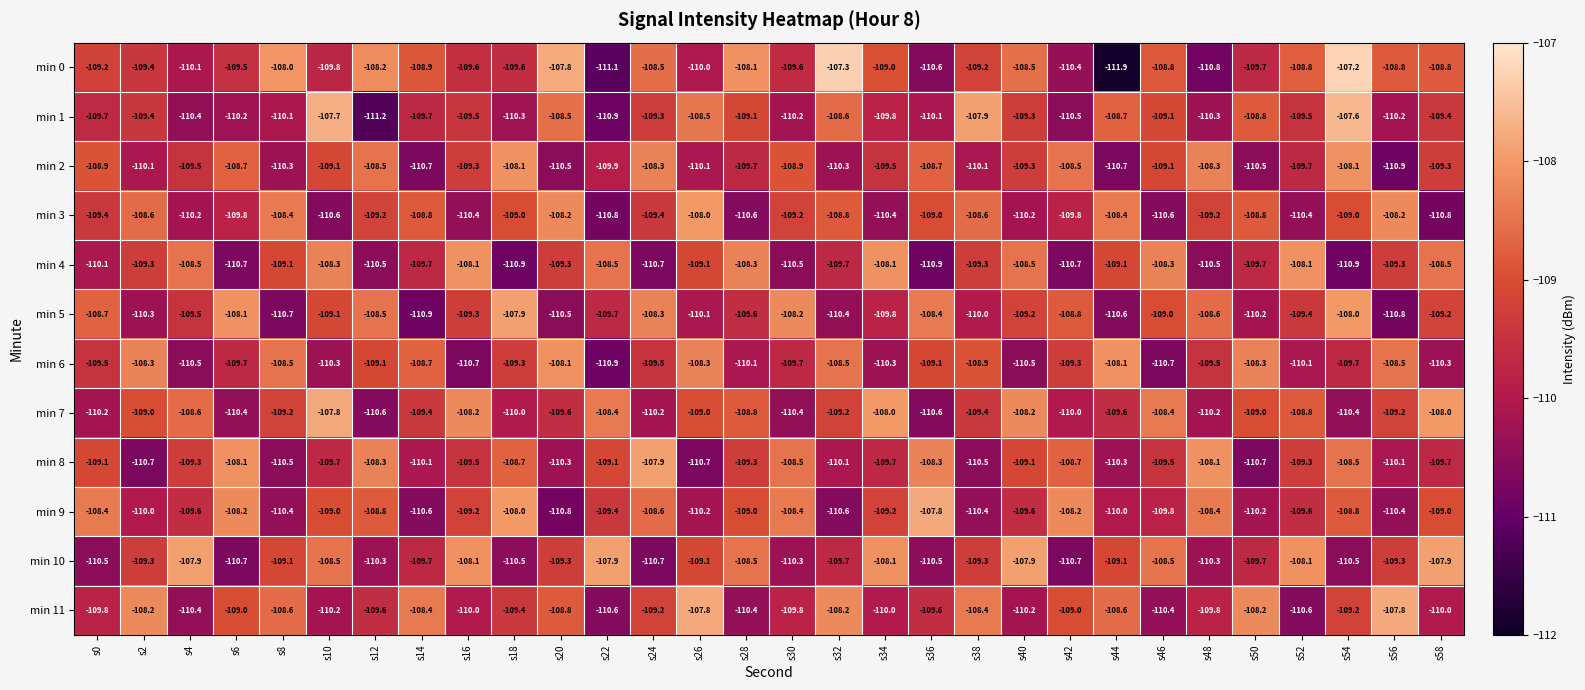

What is the spread (max minus min) of values at s48?

2.7